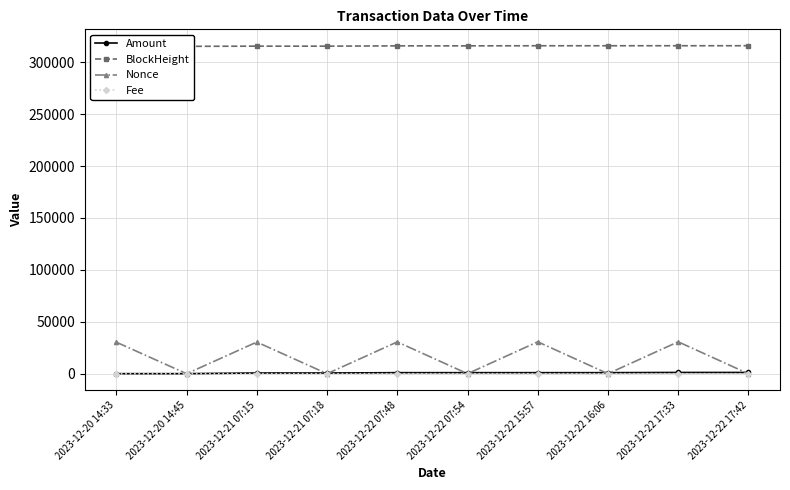

What is the maximum value for Amount?

1200.3